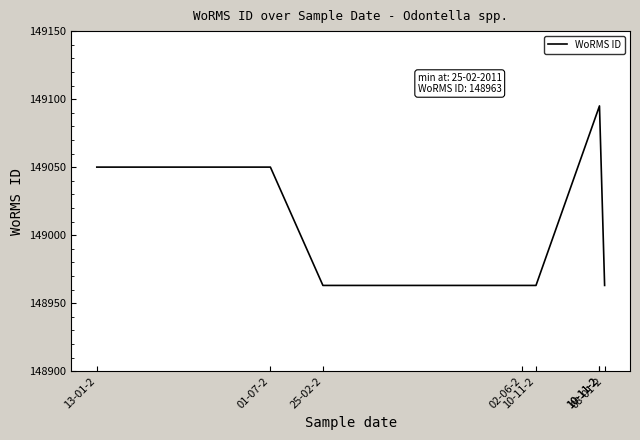

The chart shows a value of 148963 at 25-02-2. True or false?

True